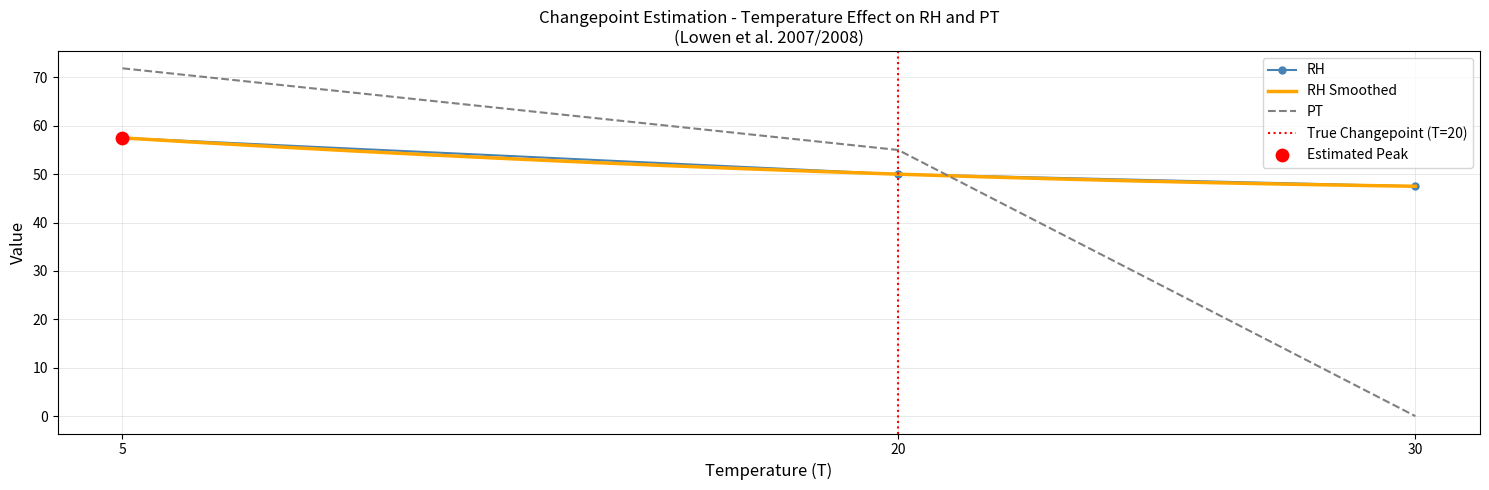

What is the total value across all series at 13?

125